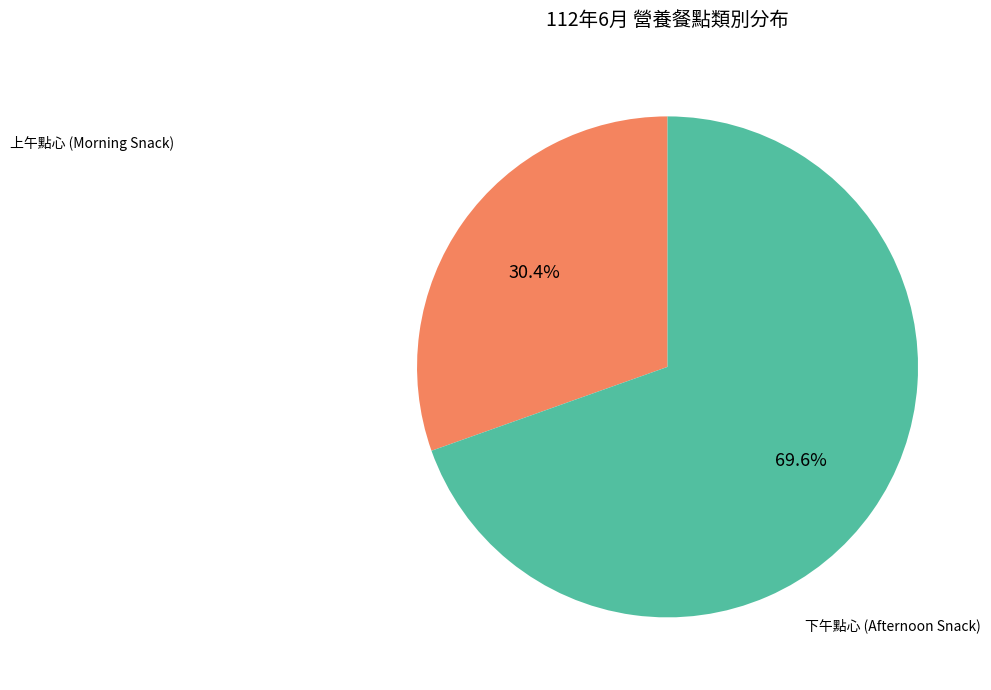

Is there any slice that represents more than half of the pie?

Yes